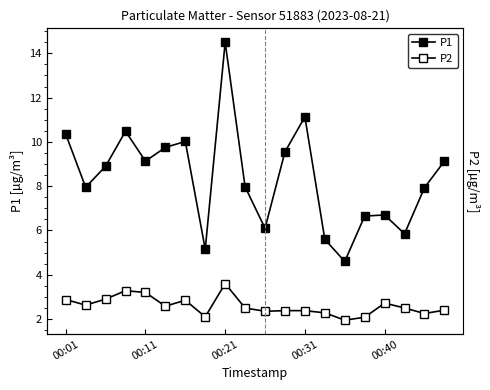

What are all the series names shown in the legend?

P1, P2